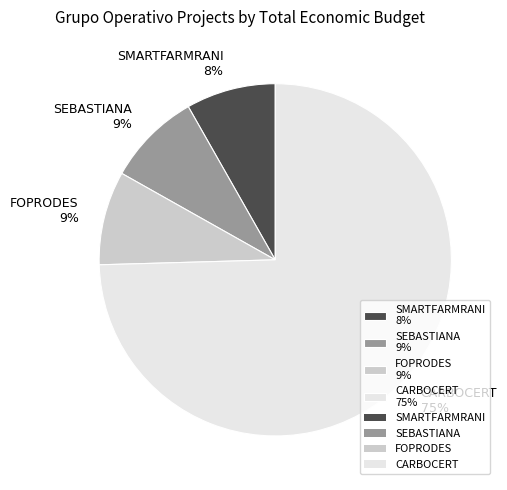

To the nearest percent, what percentage of the pie is SMARTFARMRANI?

8%